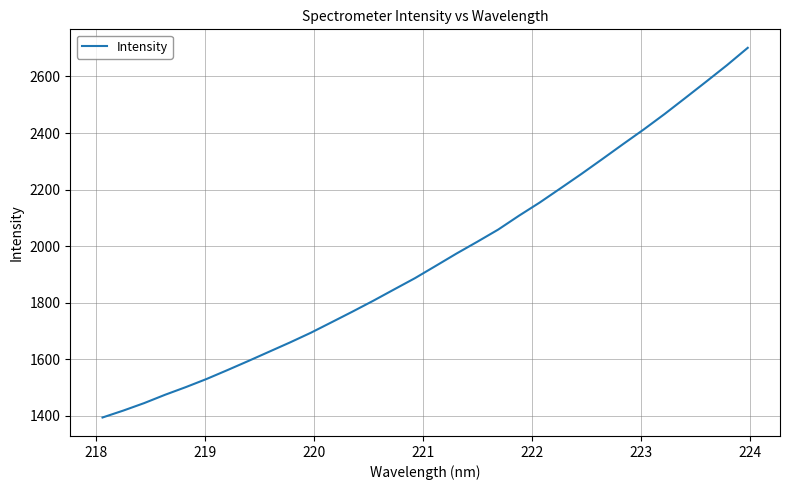

What is the difference between the maximum and minimum values?

1306.7